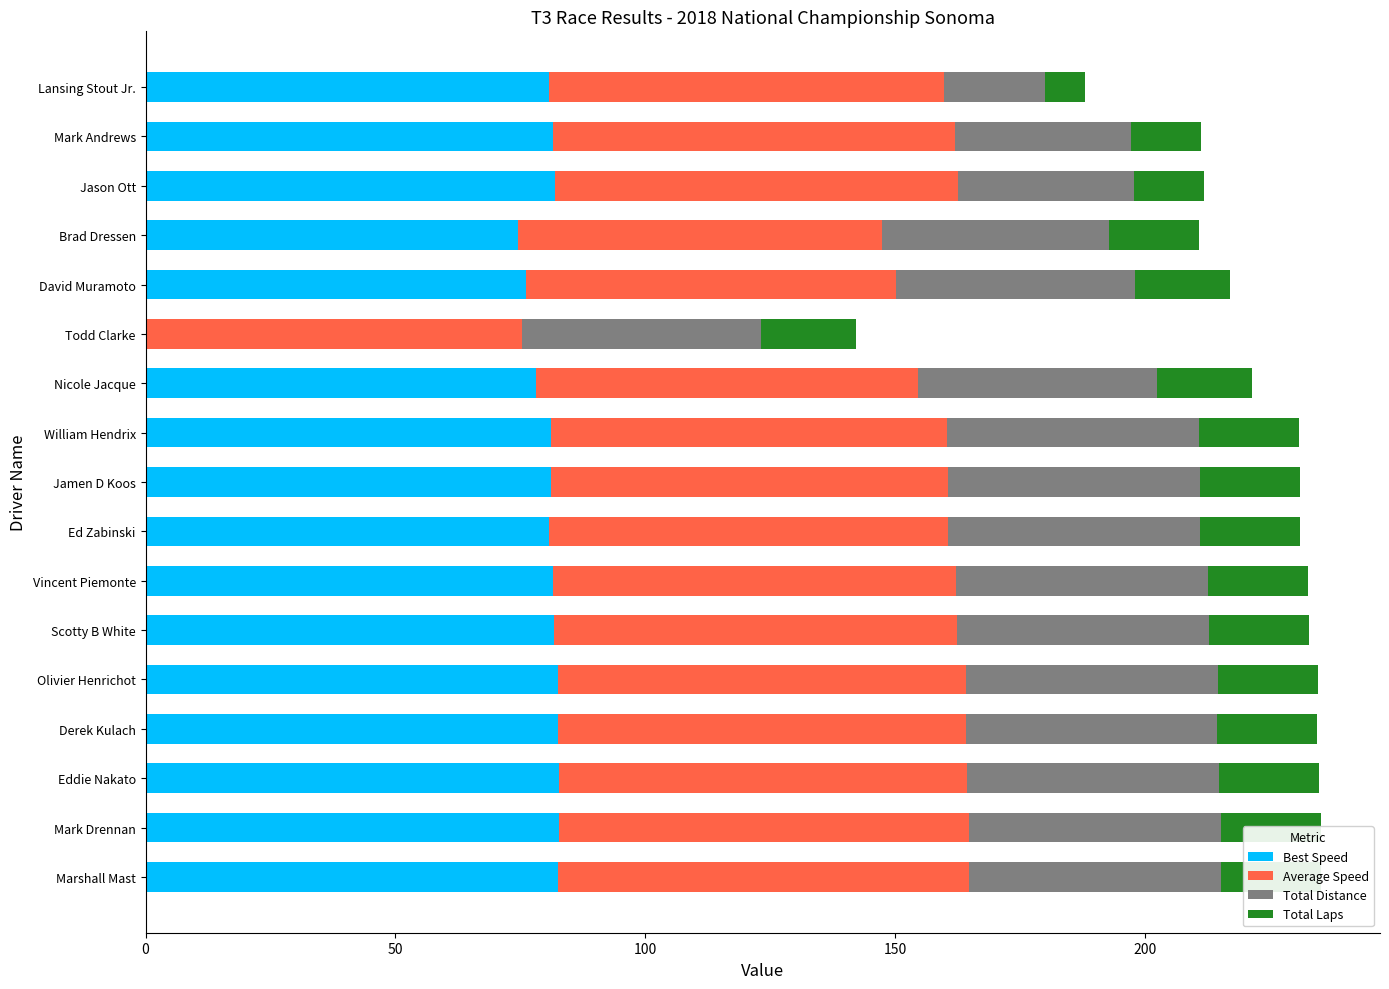

Which series changed the most between Marshall Mast and Derek Kulach?

Average Speed